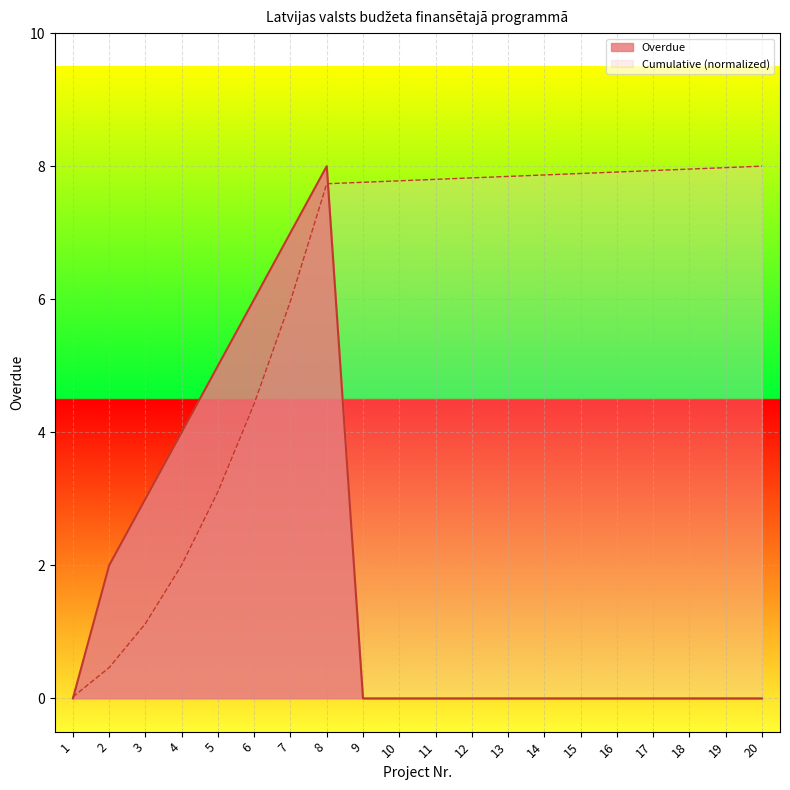

How many categories are shown in the chart?

20